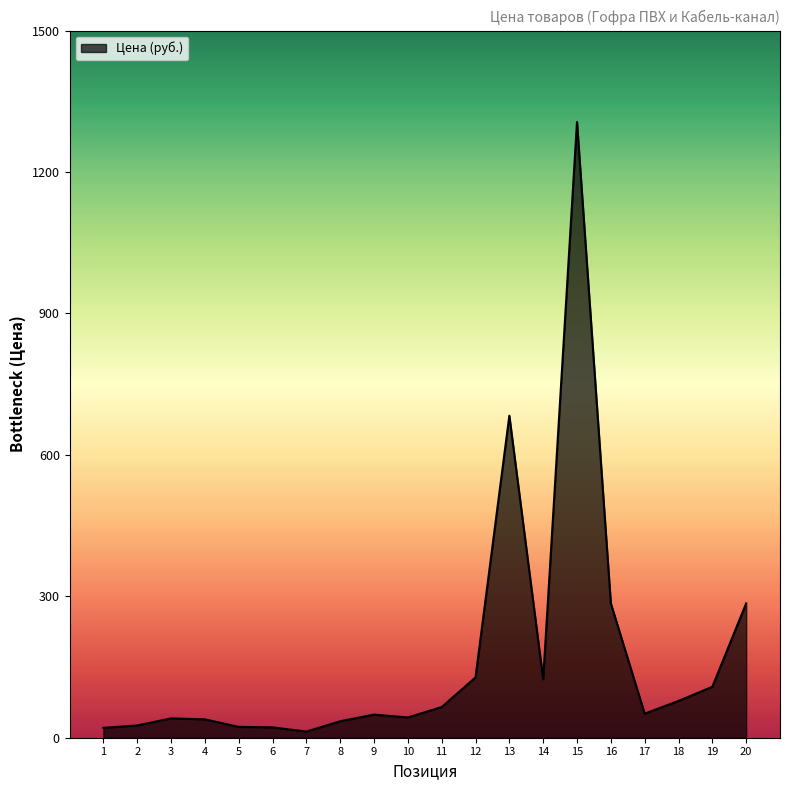

Is it true that the value at 14 is 162?

False